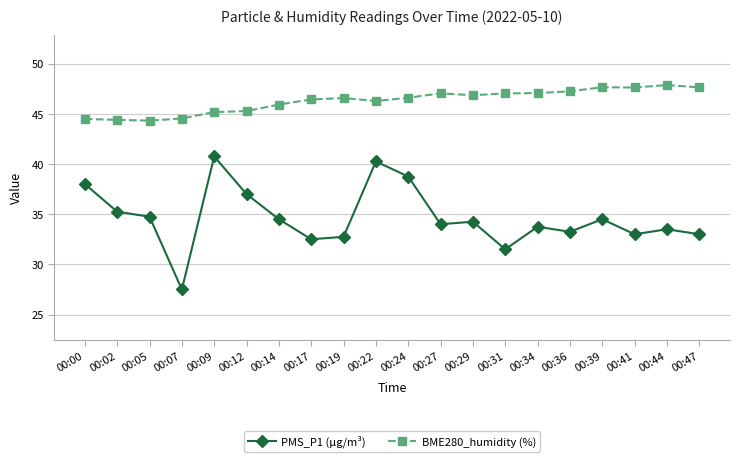

The value of PMS_P1 (µg/m³) at 00:07 is 7.7. True or false?

False